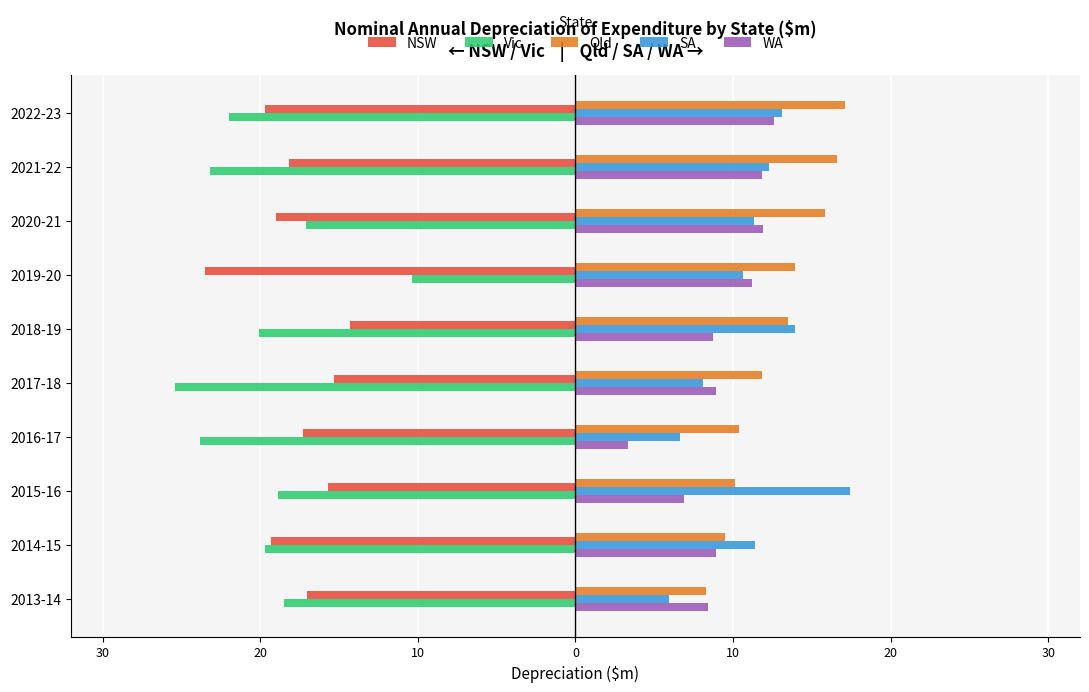

Reading right to left, list all the values displayed in this chart.

NSW: -17.0	-19.3	-15.7	-17.3	-15.3	-14.3	-23.5	-19.0	-18.2	-19.7
Vic: -18.5	-19.7	-18.9	-23.8	-25.4	-20.1	-10.4	-17.1	-23.2	-22.0
Qld: 8.3	9.5	10.1	10.4	11.8	13.5	13.9	15.8	16.6	17.1
SA: 5.9	11.4	17.4	6.6	8.1	13.9	10.6	11.3	12.3	13.1
WA: 8.4	8.9	6.9	3.3	8.9	8.7	11.2	11.9	11.8	12.6